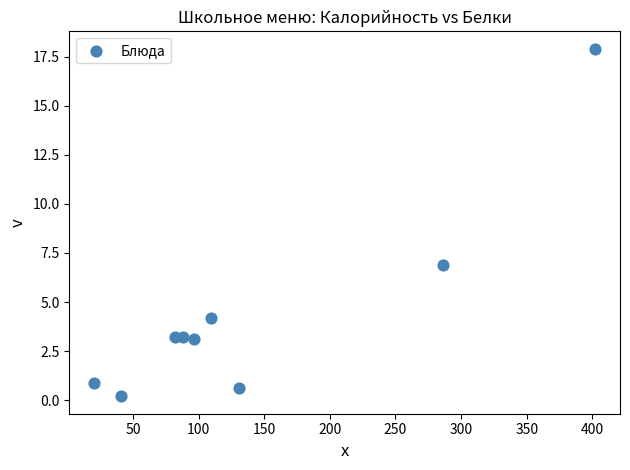

What is the average X value?

139.7